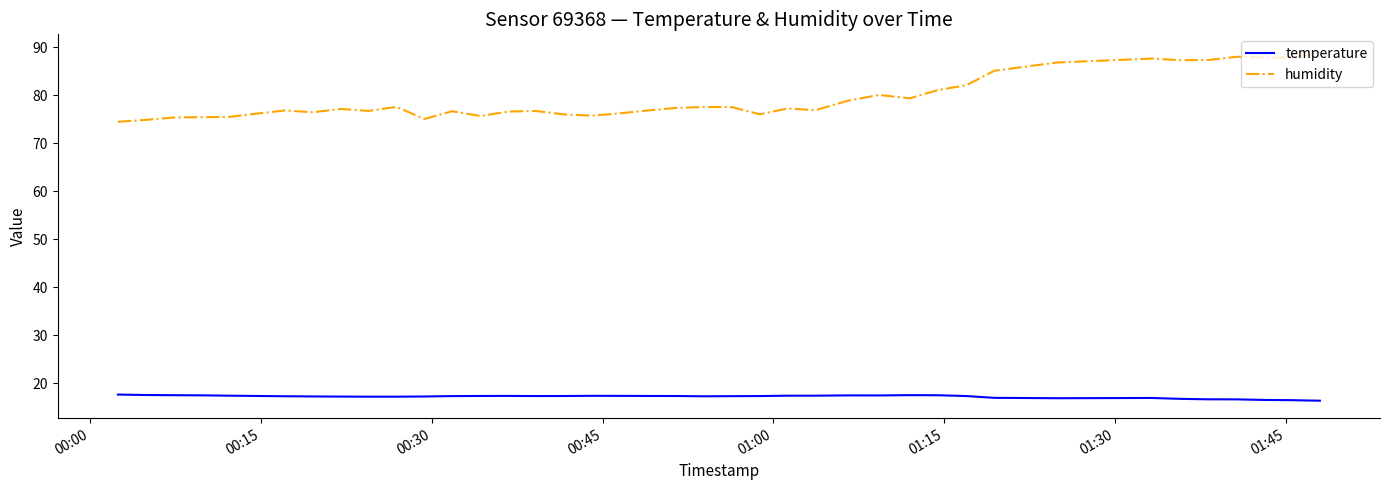

List the series in order of their overall mean, highest first.

humidity, temperature